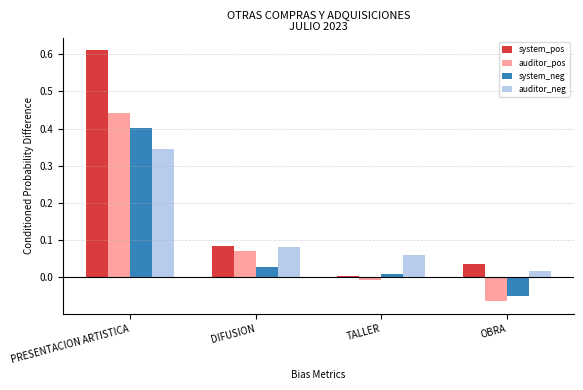

Rank the categories by system_pos value from highest to lowest.

PRESENTACION ARTISTICA, DIFUSION, OBRA, TALLER